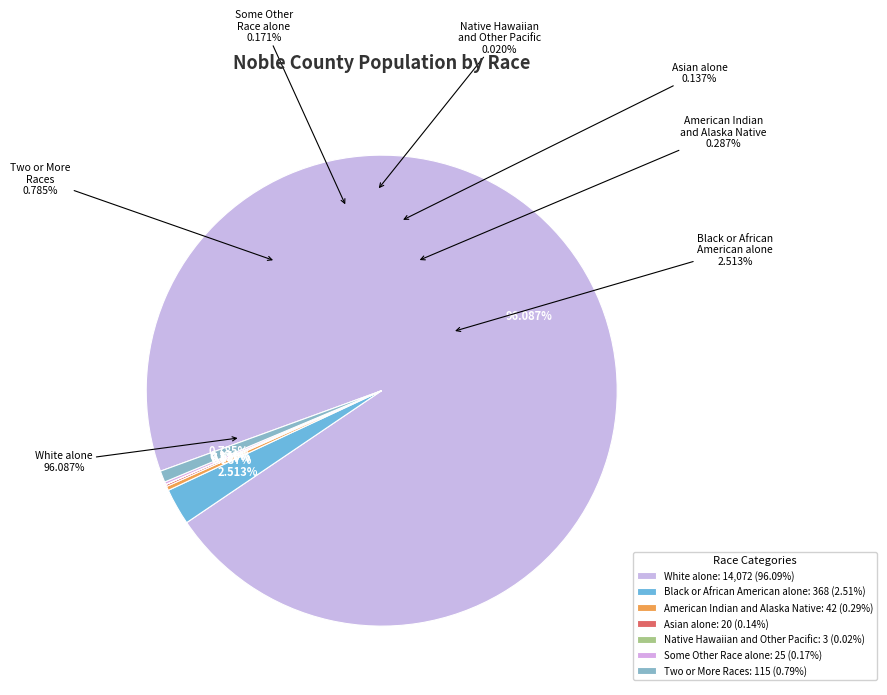

What is the majority slice?

White alone